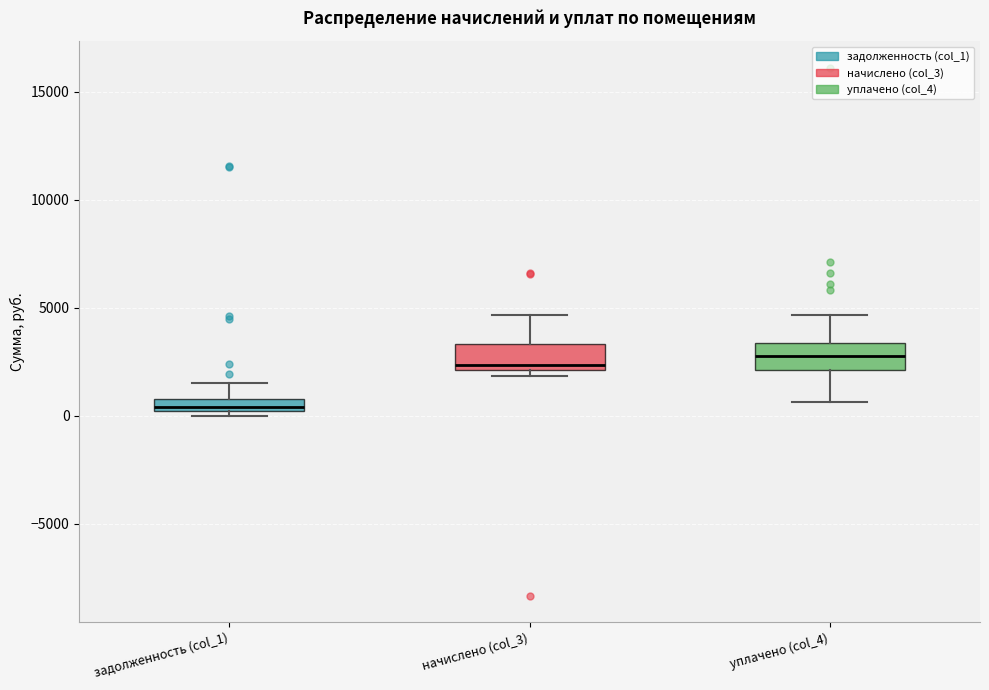

Which box's median line is the lowest?

задолженность (col_1)